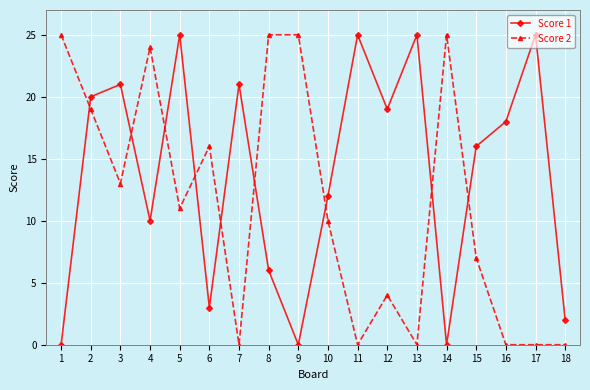

How many series are shown in this chart?

2